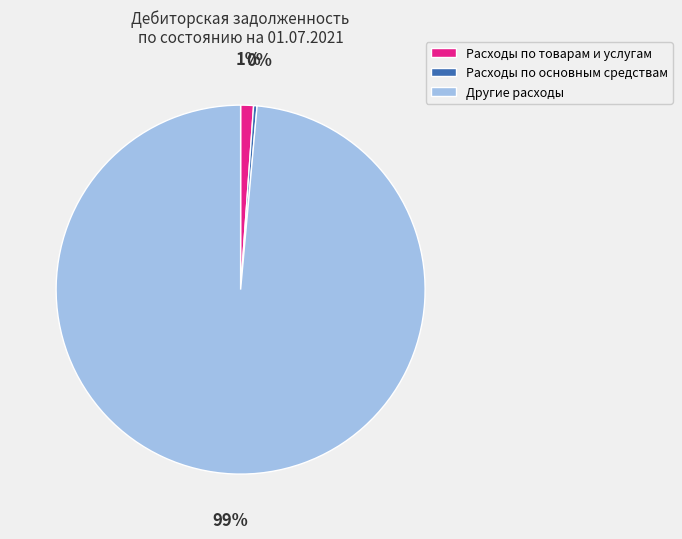

To the nearest percent, what is the average slice percentage?

33%